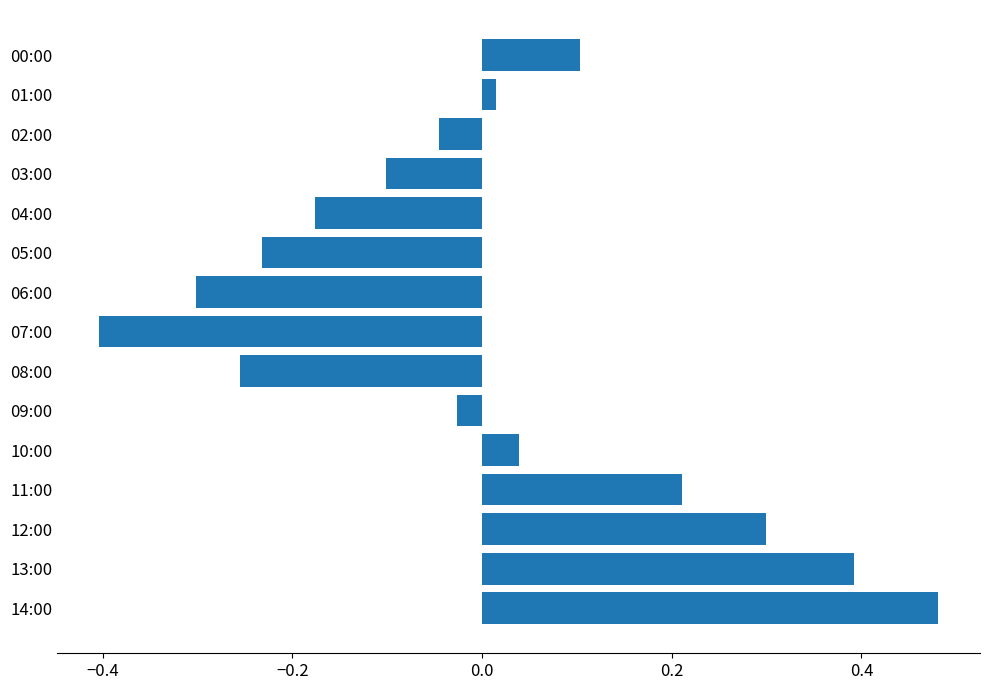

What is the change in value from 14:00 to 09:00?

-0.5